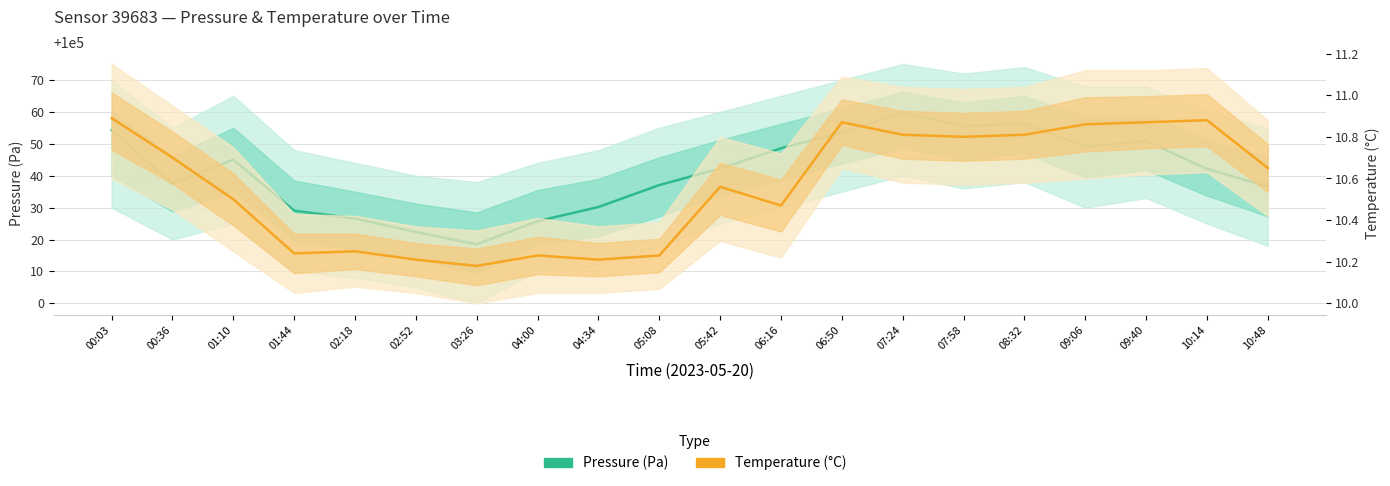

True or false: Temperature (°C) has a value of 14.4 at 04:00.

False